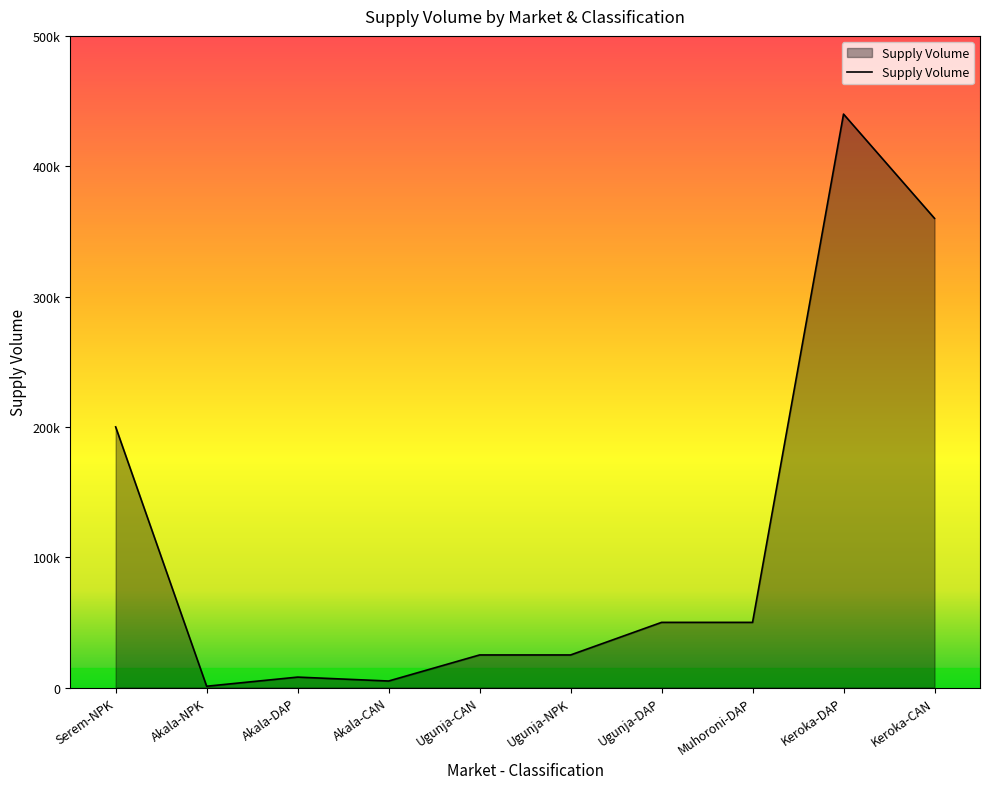

Does the chart display data point markers on the line(s)?

No